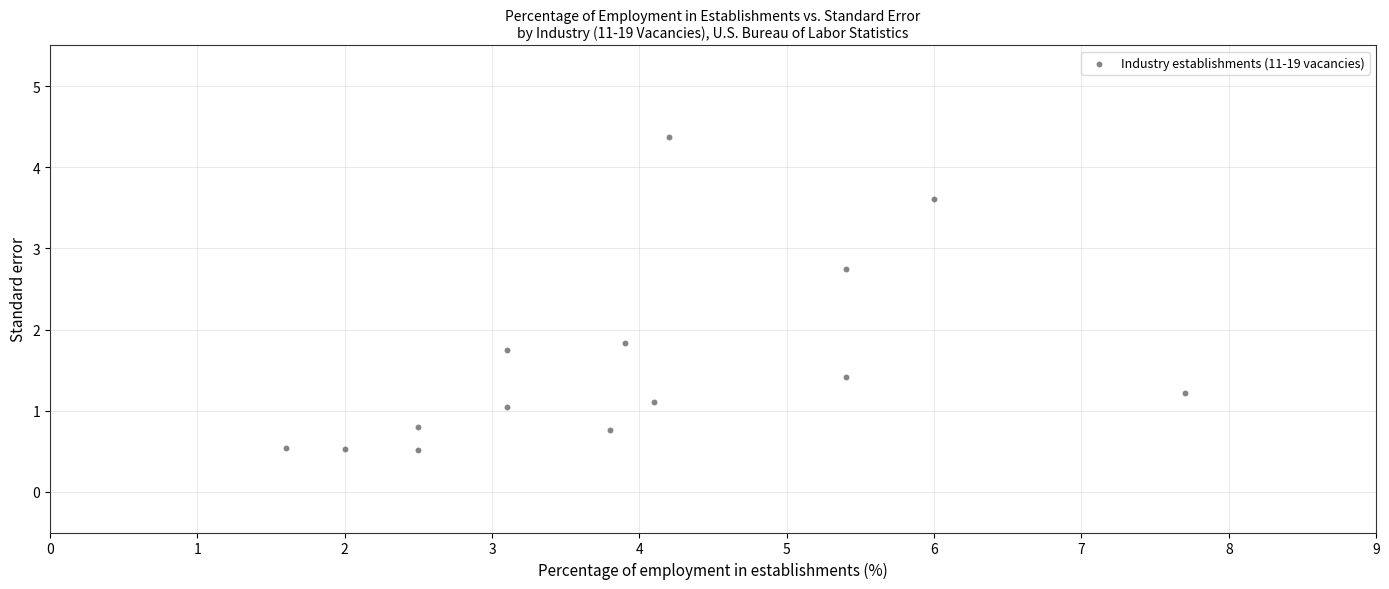

What Y value in the scatter plot is closest to 2?

1.8